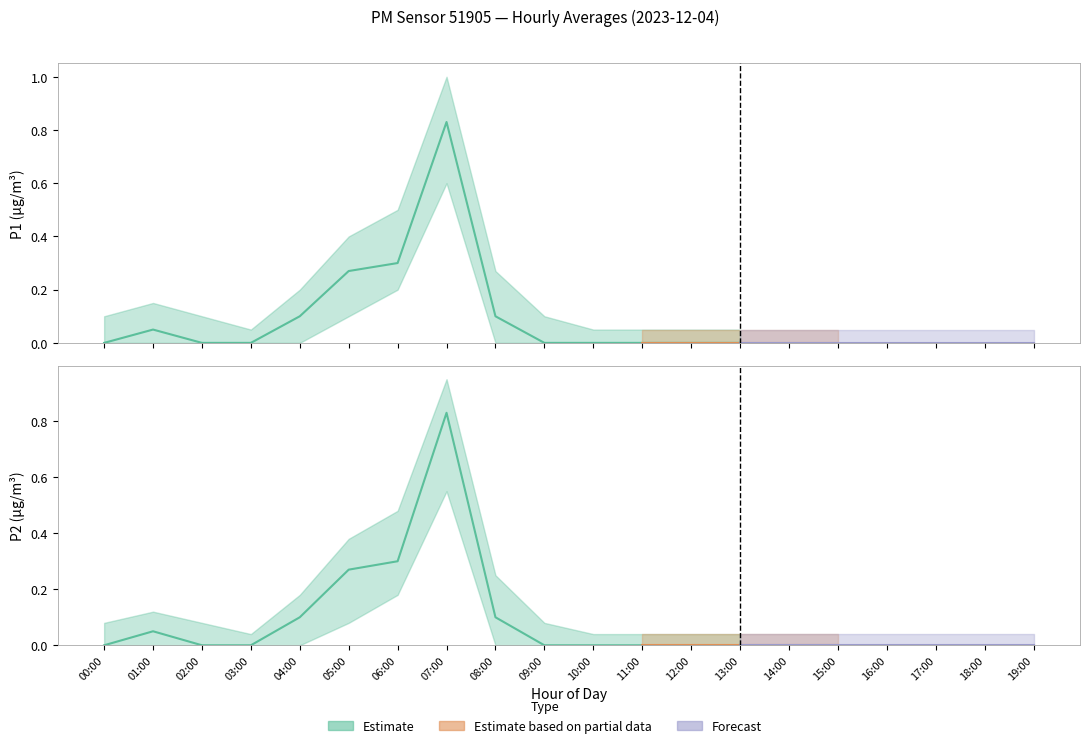

Does the chart have visible grid lines?

No